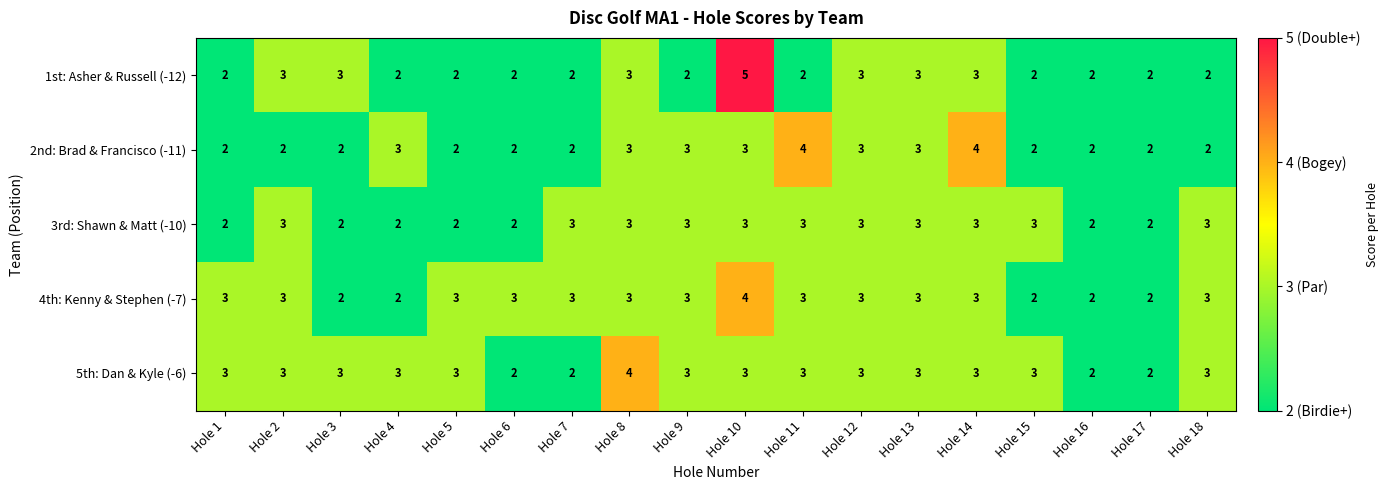

What is the difference between the maximum and minimum values in the 1st: Asher & Russell (-12) series?

3